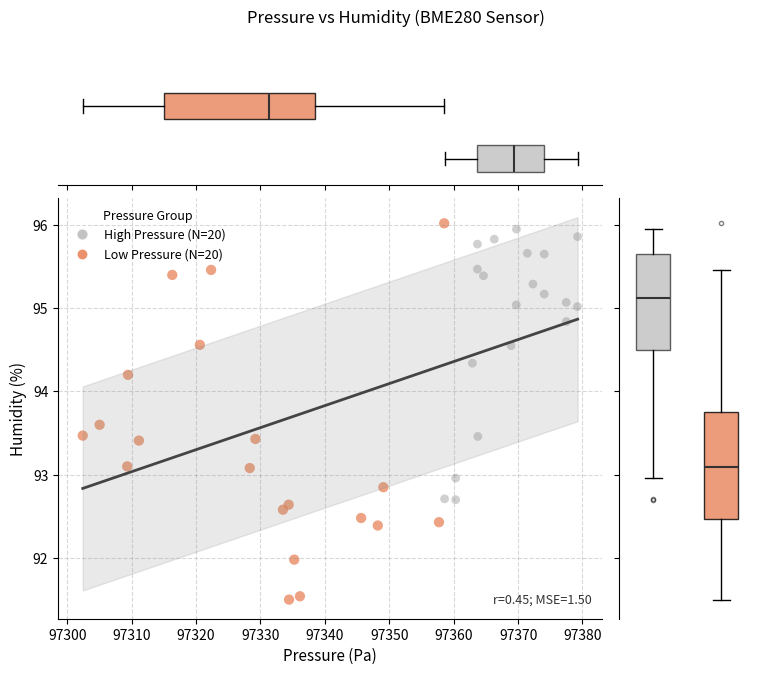

Which series reaches the maximum Y coordinate?

Low Pressure (N=20)